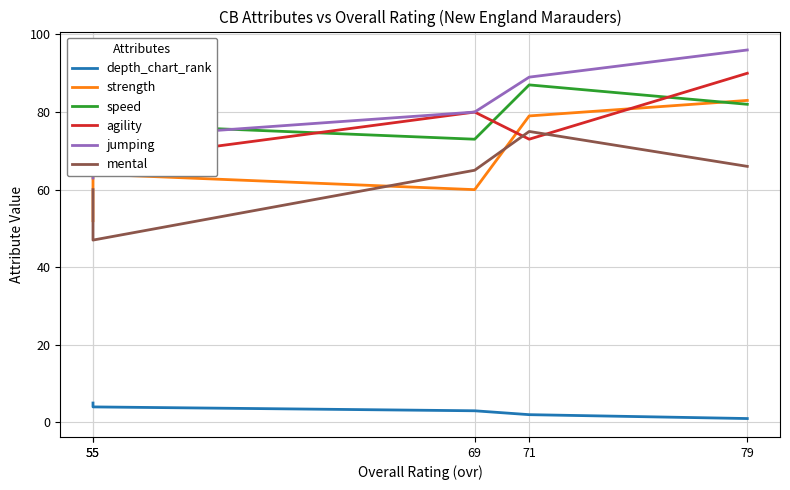

Rank the categories by agility value from lowest to highest.

55, 55, 71, 69, 79